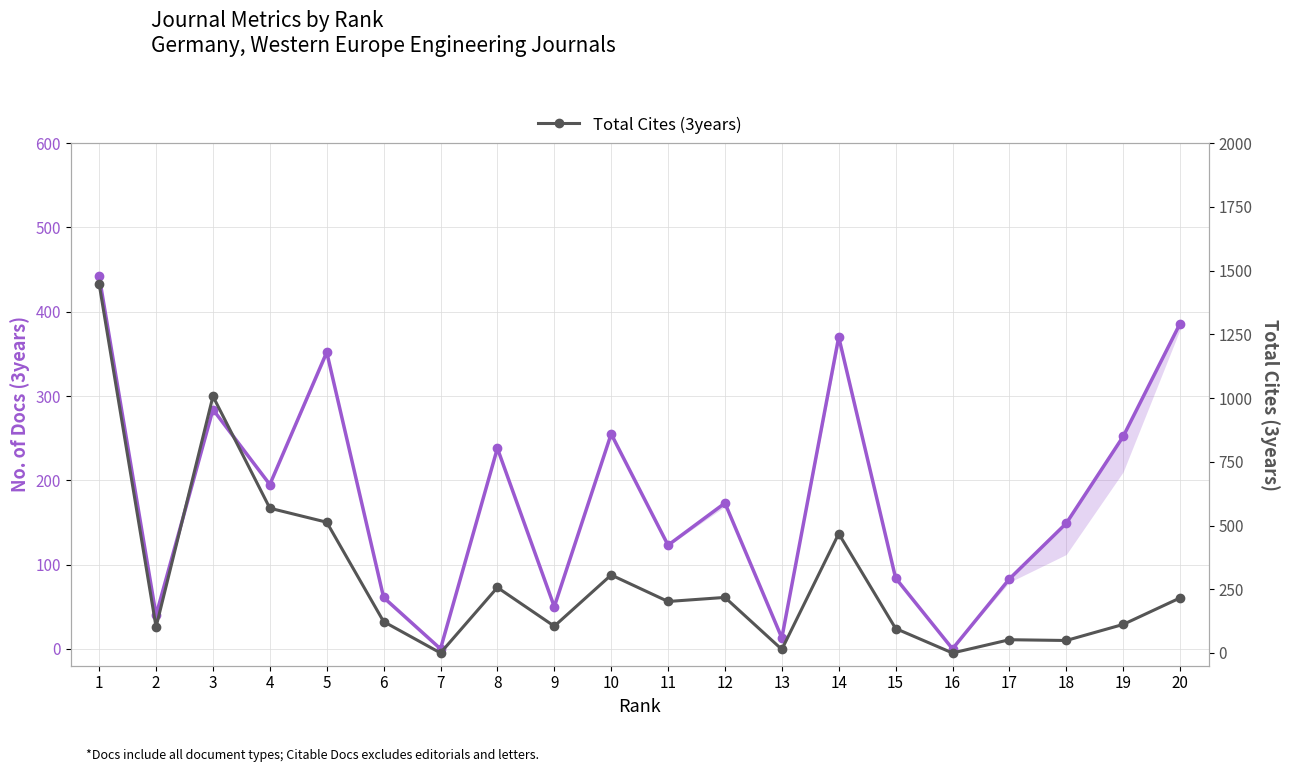

How many lines are shown in the chart?

2